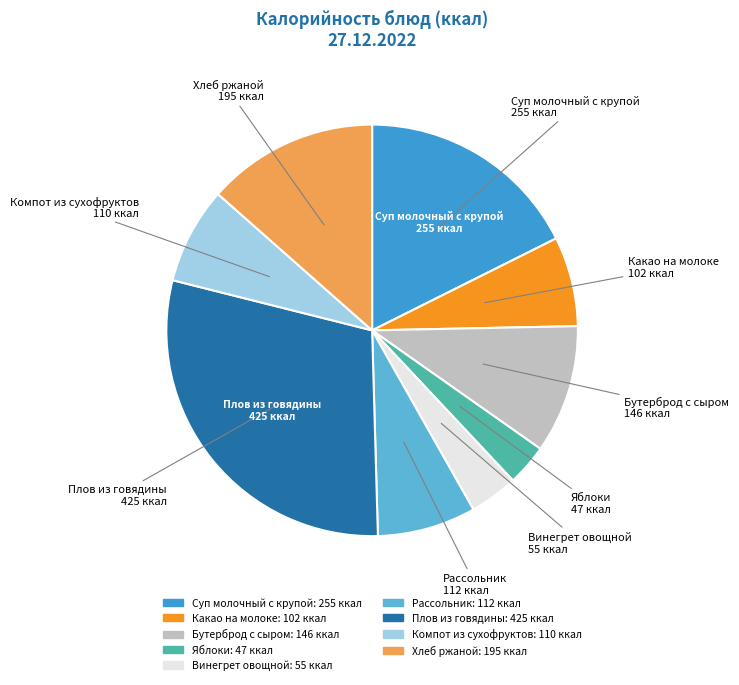

Do Винегрет овощной: 55 ккал and Плов из говядины: 425 ккал together represent more than half of the pie?

No